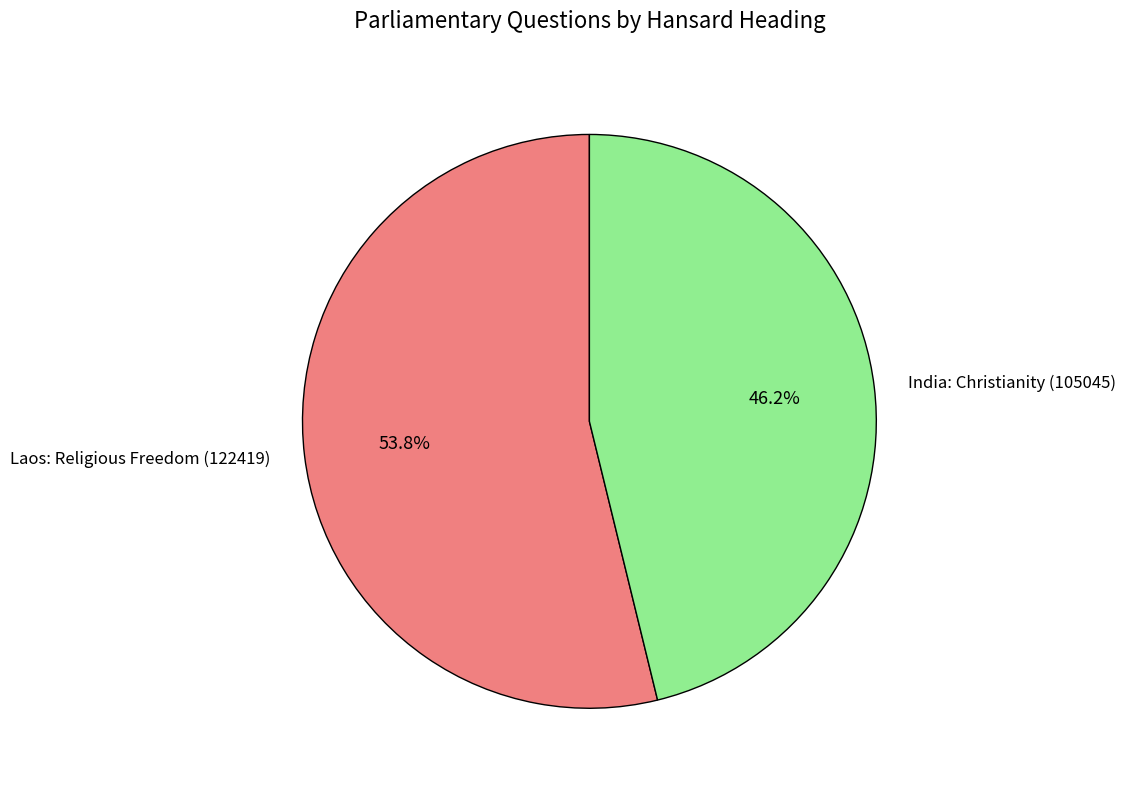

Which category has the biggest portion of the pie?

Laos: Religious Freedom (122419)